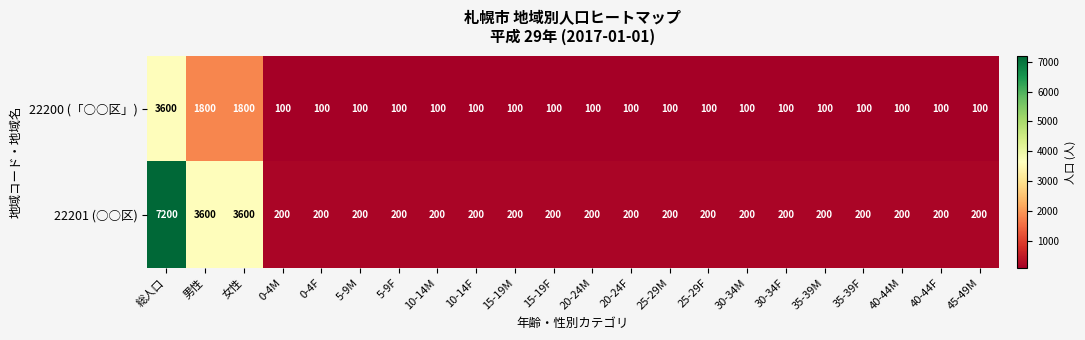

Which series has the largest total across all categories?

22201 (○○区)